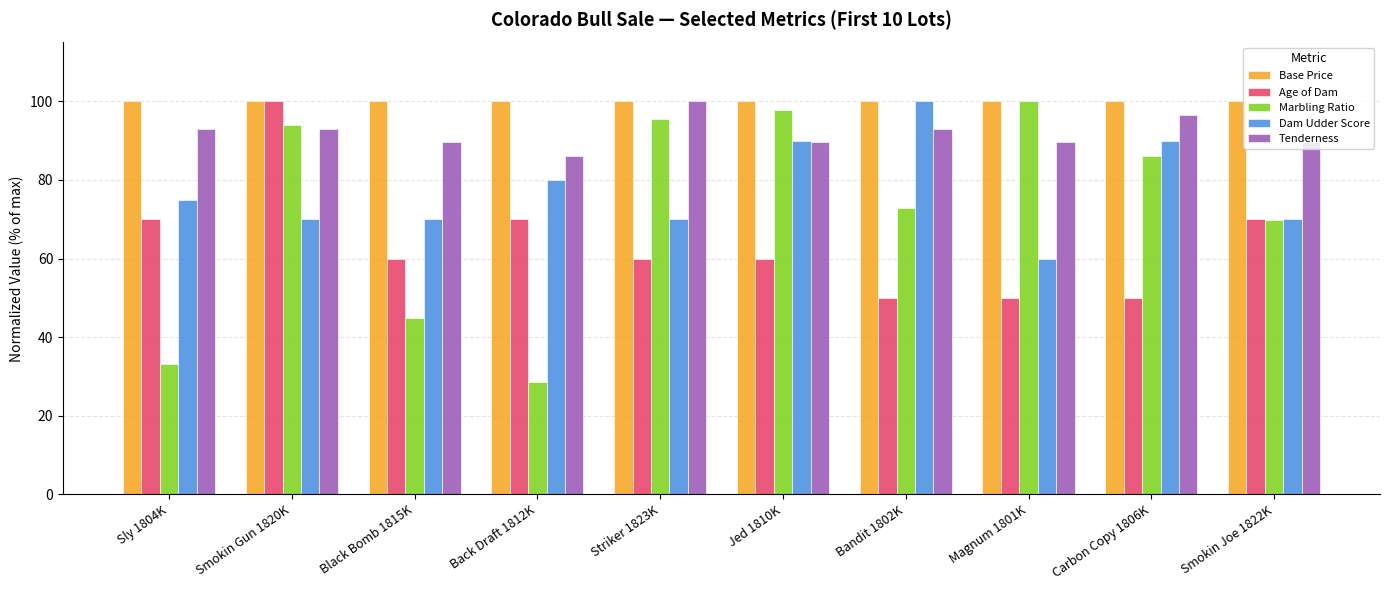

True or false: Tenderness has a value of 89.7 at Magnum 1801K.

True